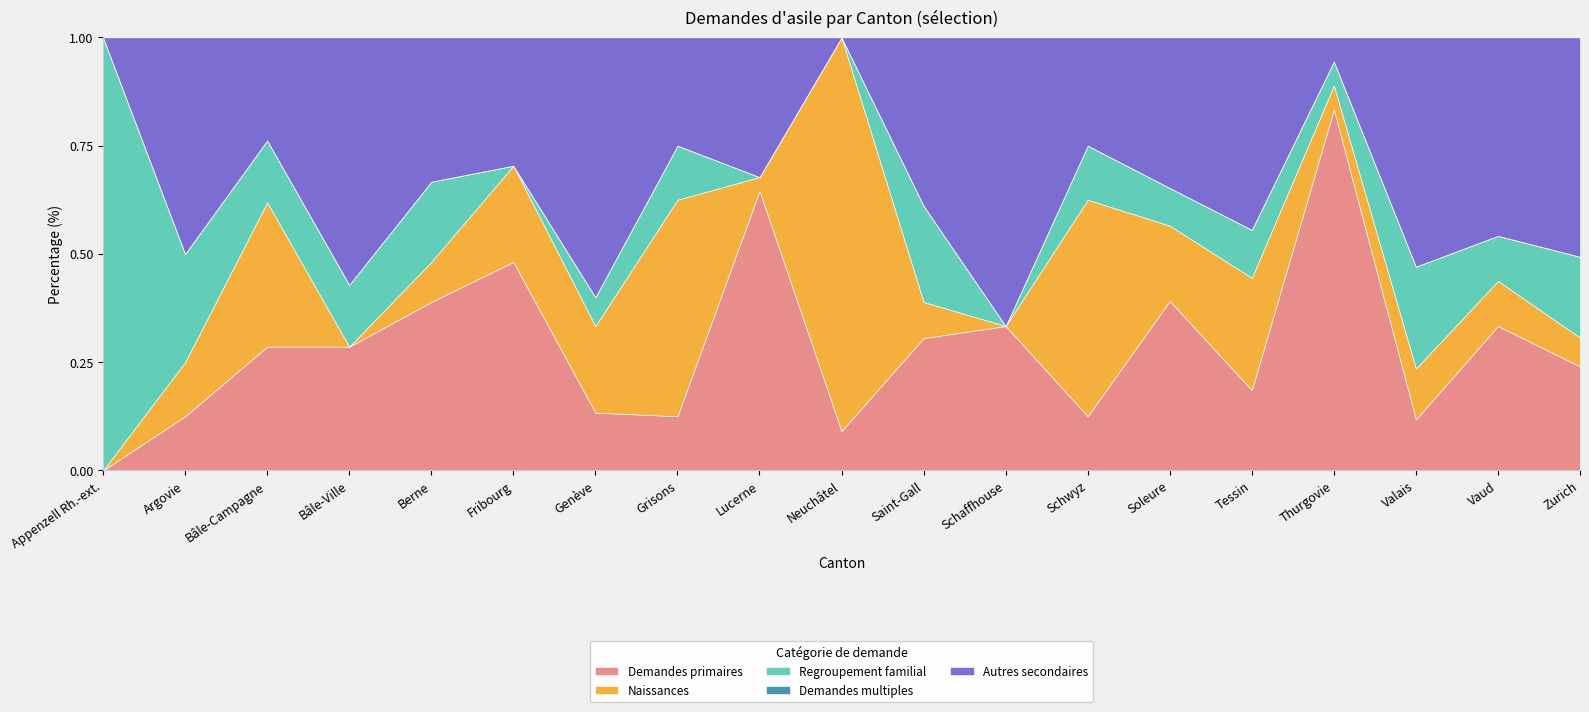

Count the number of categories in the chart.

19